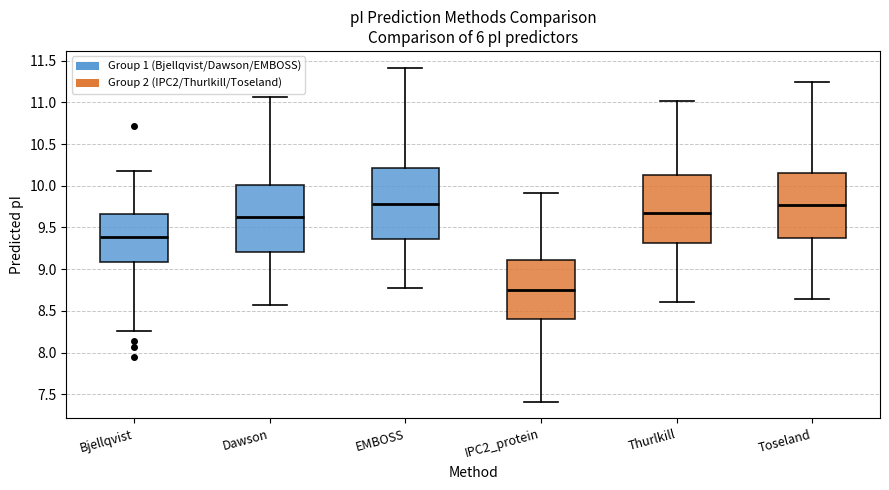

Which box has the lowest median line?

IPC2_protein